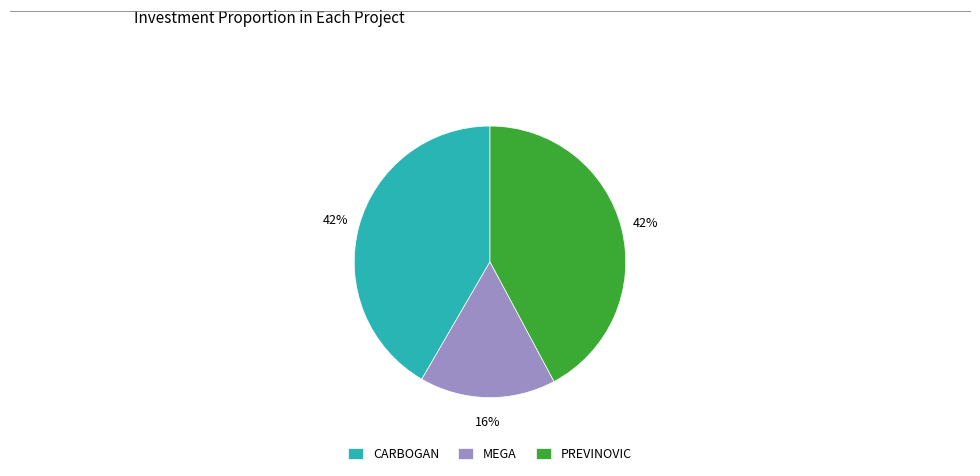

How many segments does this pie chart have?

3